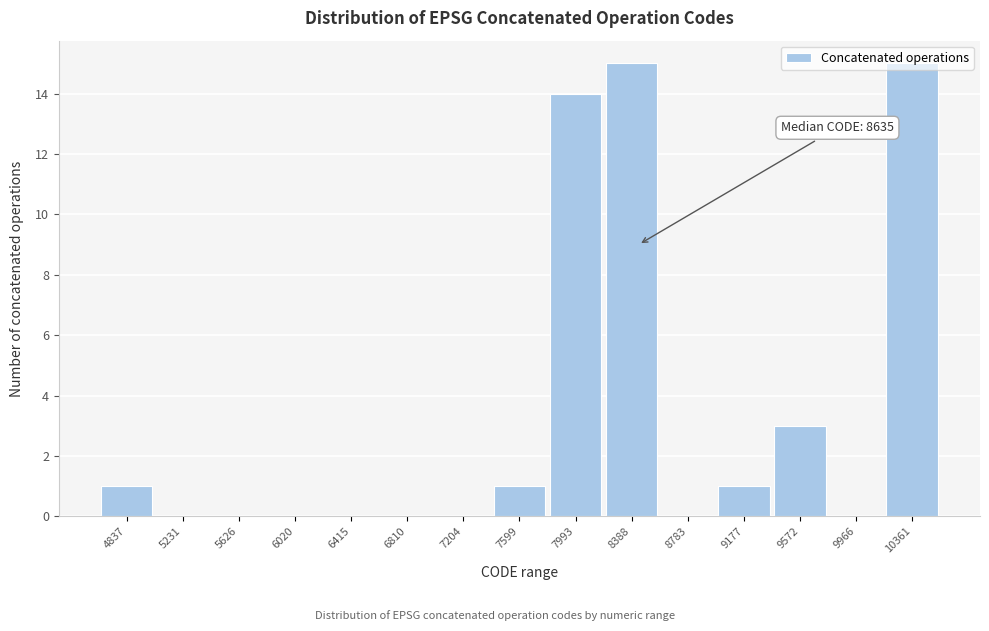

What is the sum of the values at 4837 and 7993?

15